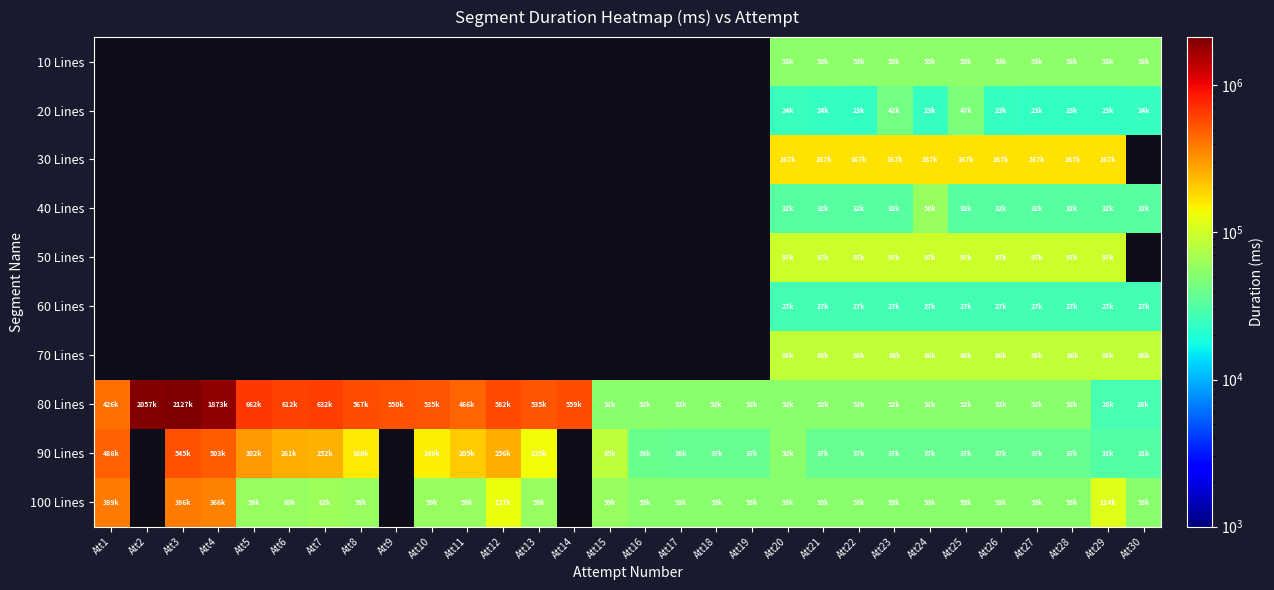

Which series has the widest spread of values?

80 Lines